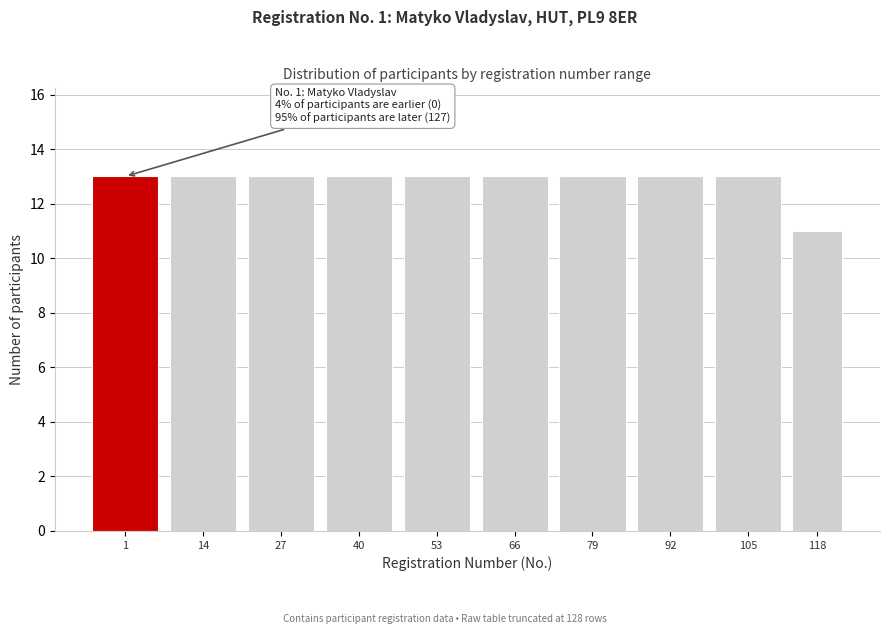

Reading left to right, transcribe all the data shown in this chart.

1=13	14=13	27=13	40=13	53=13	66=13	79=13	92=13	105=13	118=11